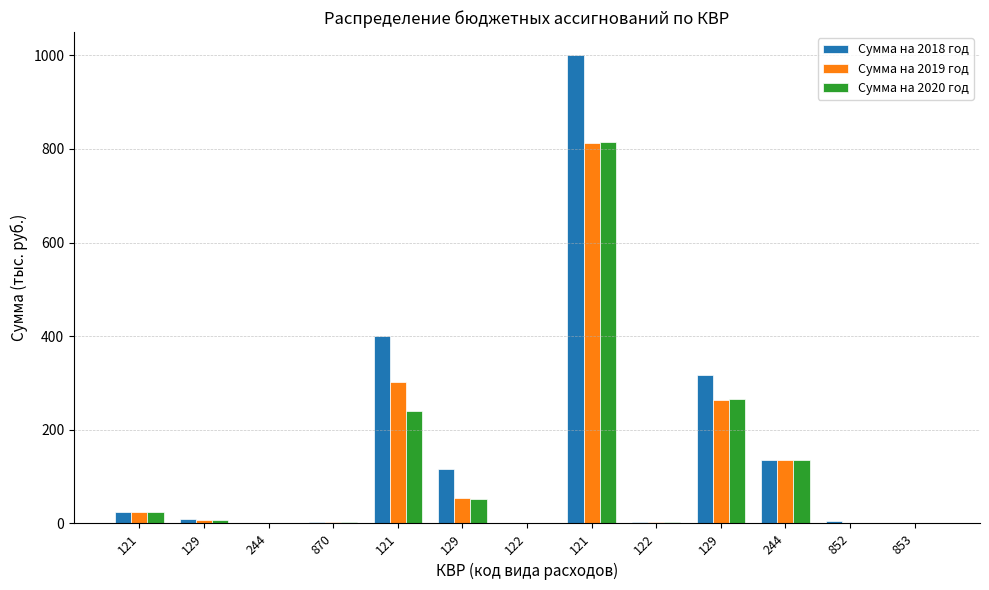

What is the label of the 6th bar from the left?

129